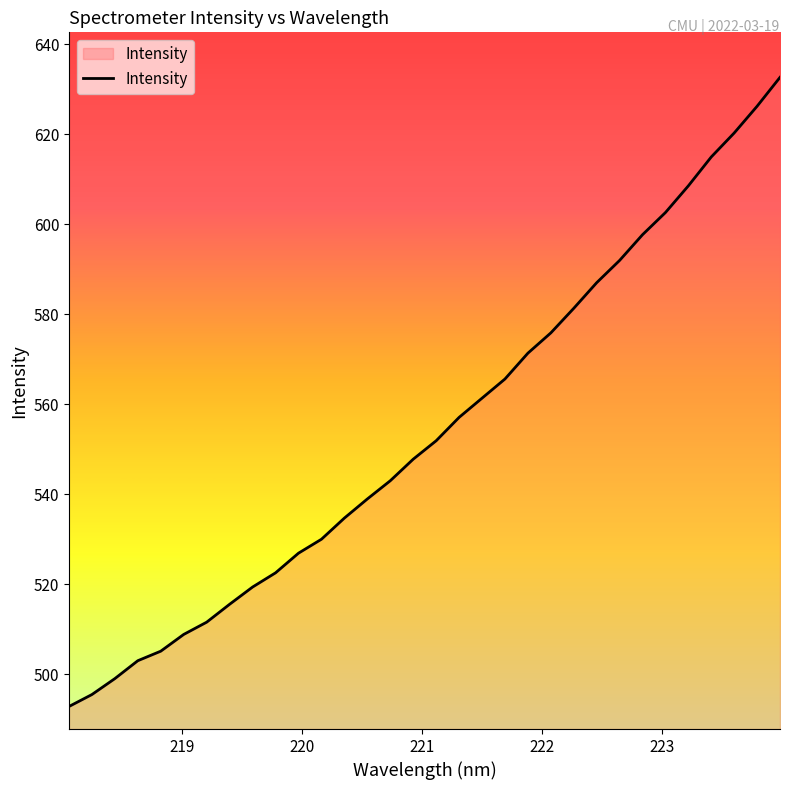

What is the difference between the maximum and minimum values?

139.8